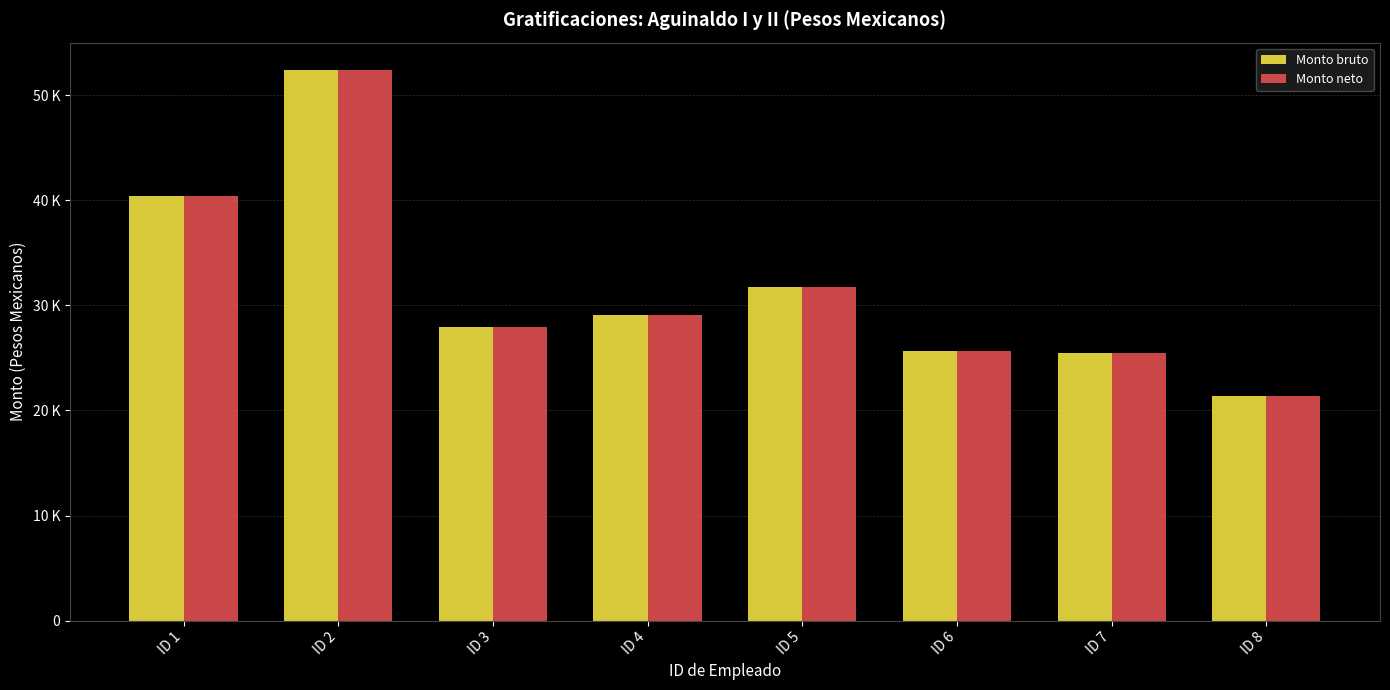

Does the chart contain any negative values?

No